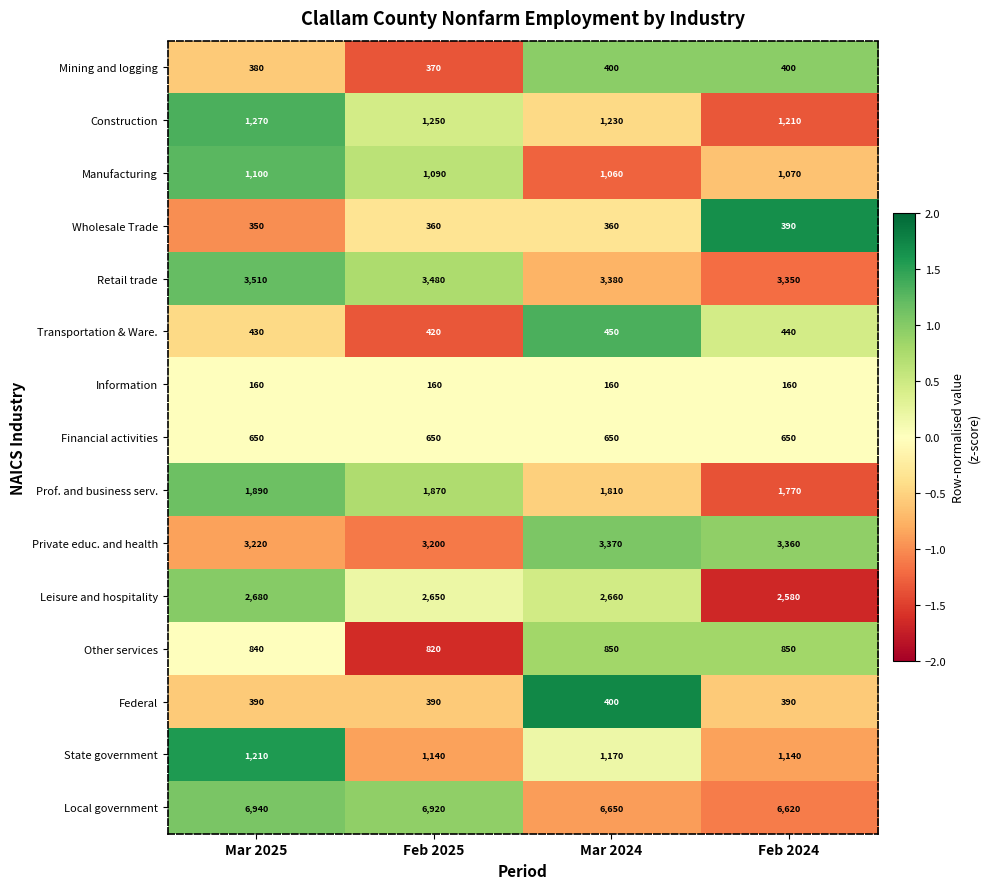

At which label does Transportation & Ware. reach its peak?

Mar 2024